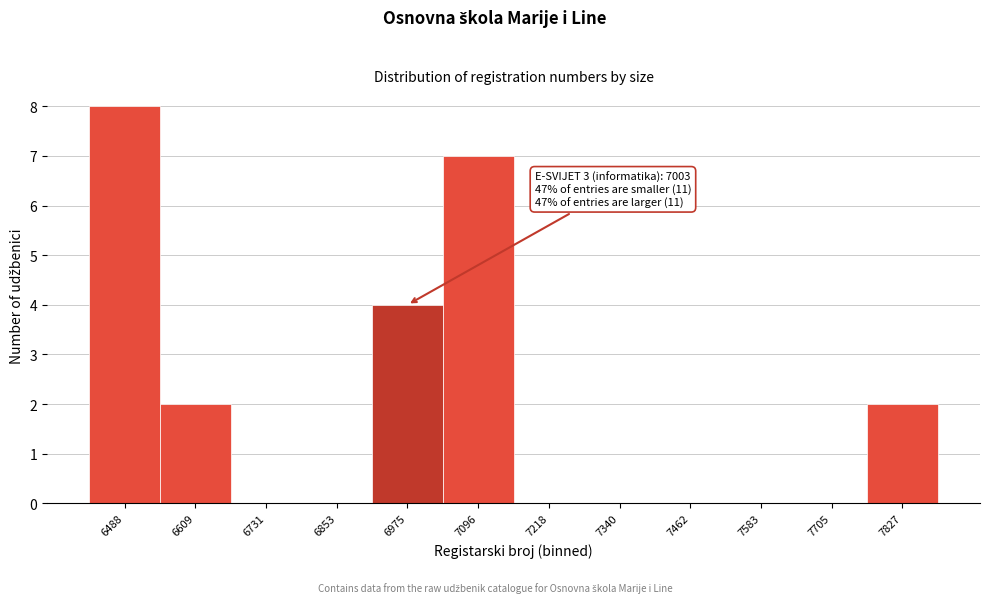

Reading right to left, transcribe all the data shown in this chart.

7827=2	7705=0	7583=0	7462=0	7340=0	7218=0	7096=7	6975=4	6853=0	6731=0	6609=2	6488=8